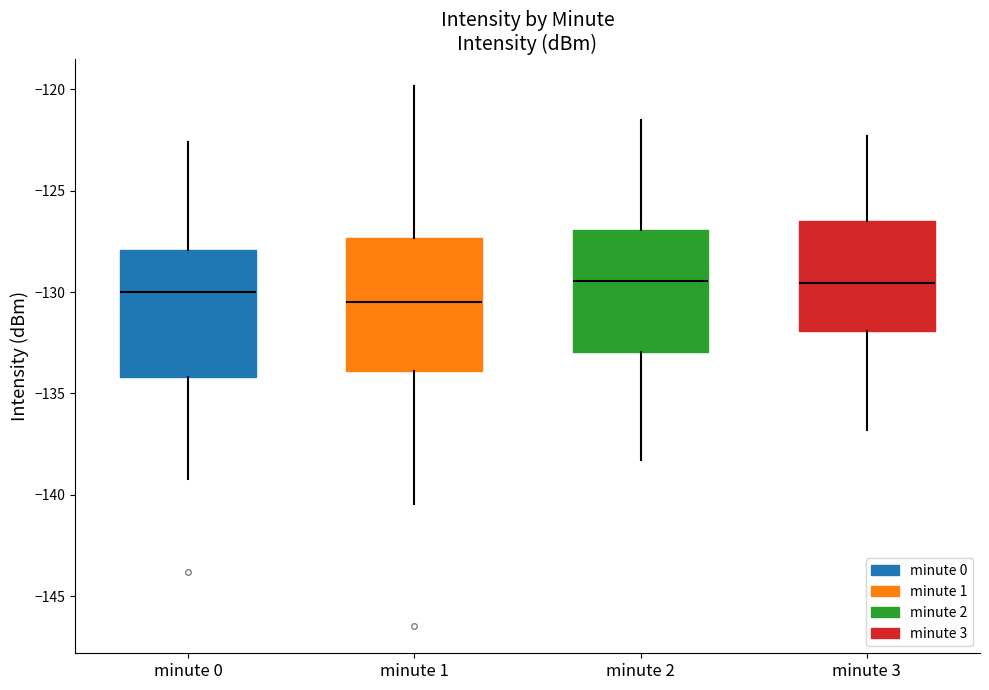

Reading left to right, transcribe this box plot: for each box, give where its median line is, the range the box spans, and where its two whiskers end, as read against the y-axis. The values are not printed on the chart, so give them approximately, as read against the axis.

minute 0: median -130.0, box -134.0 to -128.0, whiskers -139.0 to -122.5
minute 1: median -130.5, box -134.0 to -127.5, whiskers -140.5 to -120.0
minute 2: median -129.5, box -133.0 to -127.0, whiskers -138.5 to -121.5
minute 3: median -129.5, box -132.0 to -126.5, whiskers -137.0 to -122.5